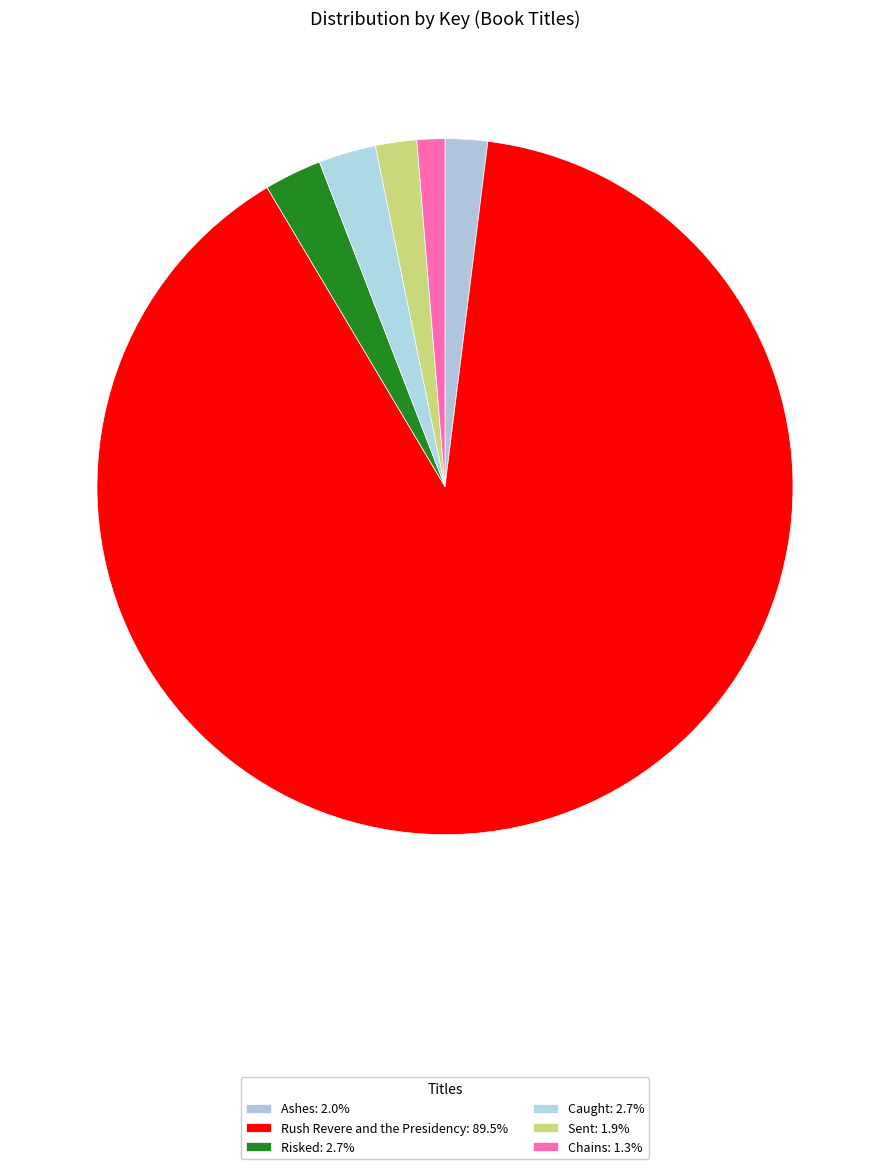

Count the number of slices in the pie.

6